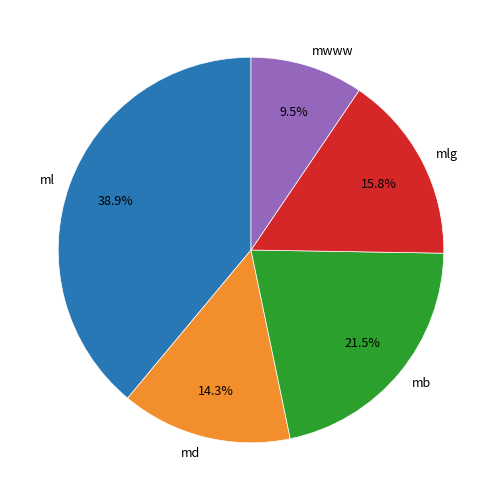

Is there any slice that represents more than half of the pie?

No